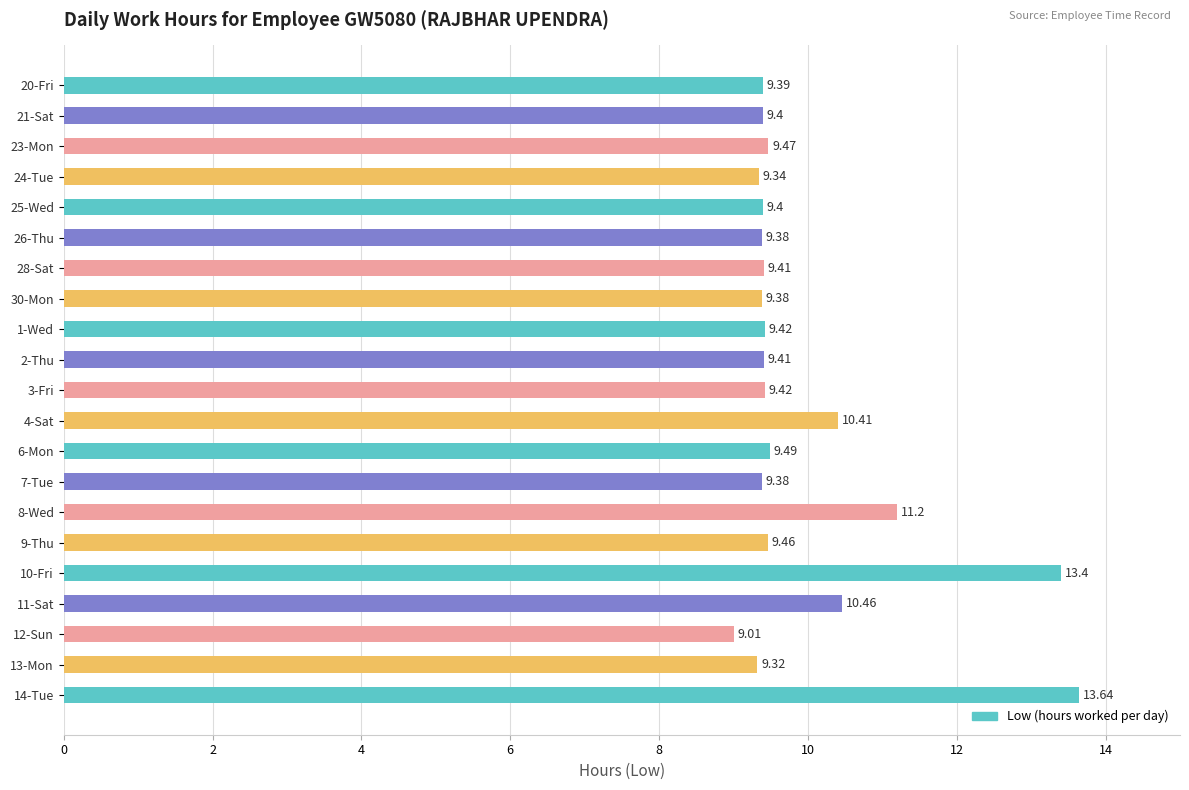

What is the change in value from 26-Thu to 12-Sun?

-0.4